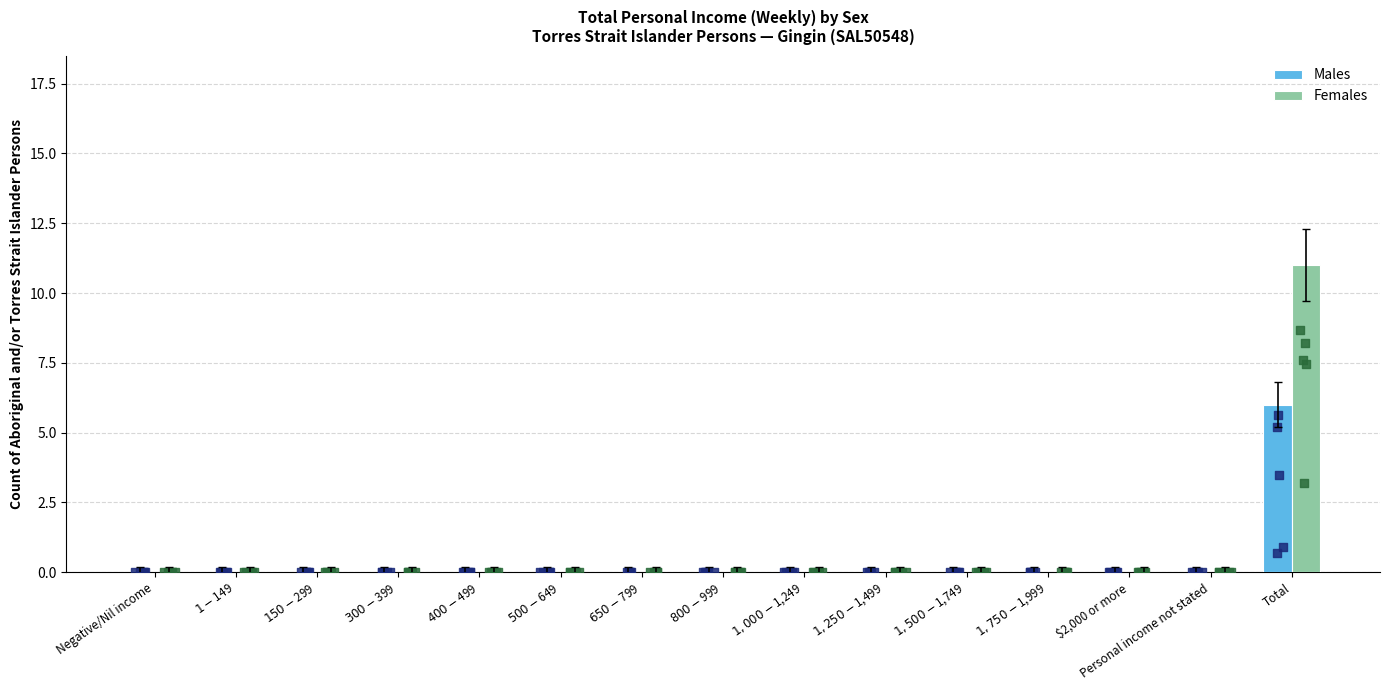

Which series has the largest total across all categories?

Females